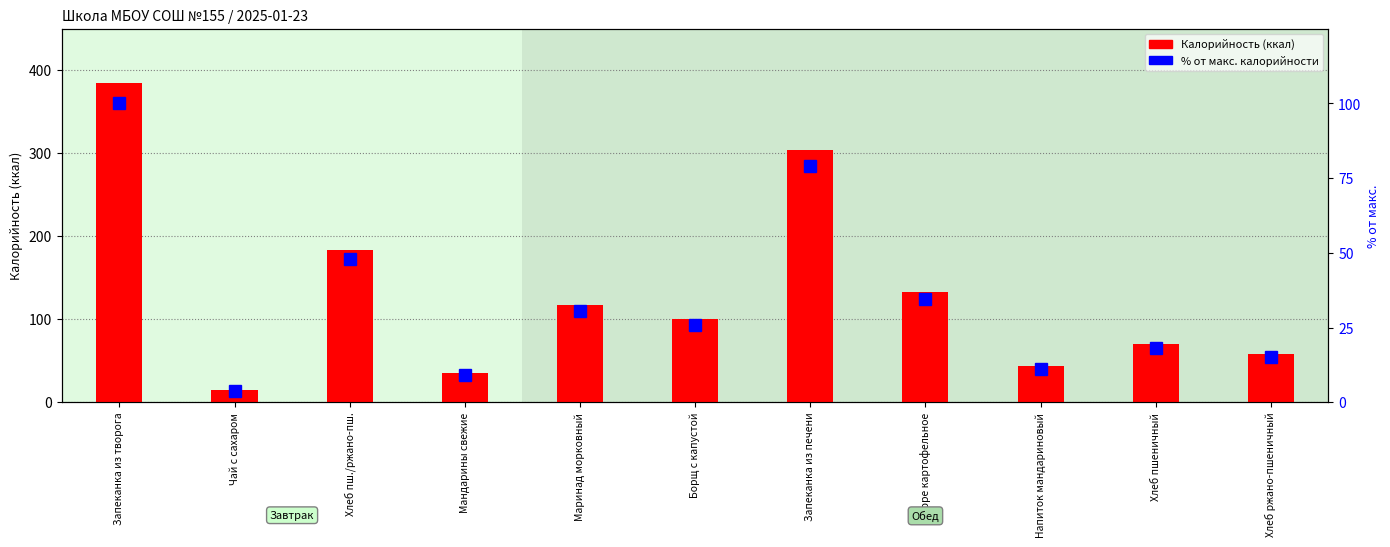

Which series has the widest spread of values?

Калорийность